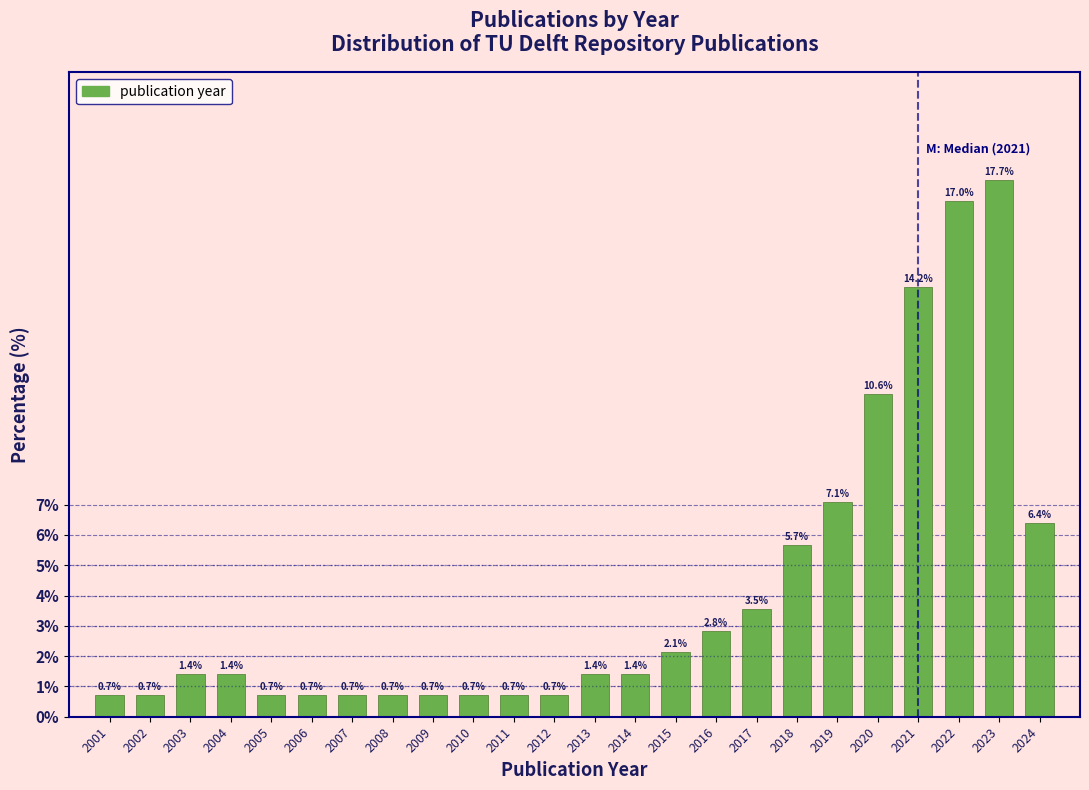

Reading right to left, transcribe all the data shown in this chart.

2024=6.4	2023=17.7	2022=17.0	2021=14.2	2020=10.6	2019=7.1	2018=5.7	2017=3.5	2016=2.8	2015=2.1	2014=1.4	2013=1.4	2012=0.7	2011=0.7	2010=0.7	2009=0.7	2008=0.7	2007=0.7	2006=0.7	2005=0.7	2004=1.4	2003=1.4	2002=0.7	2001=0.7